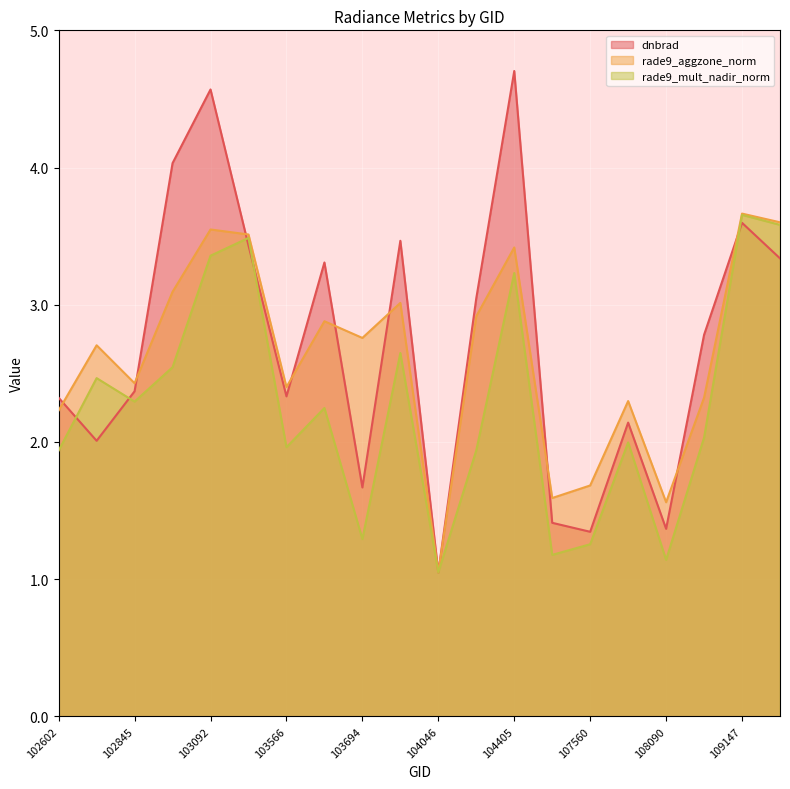

How many data points does each series have?

20